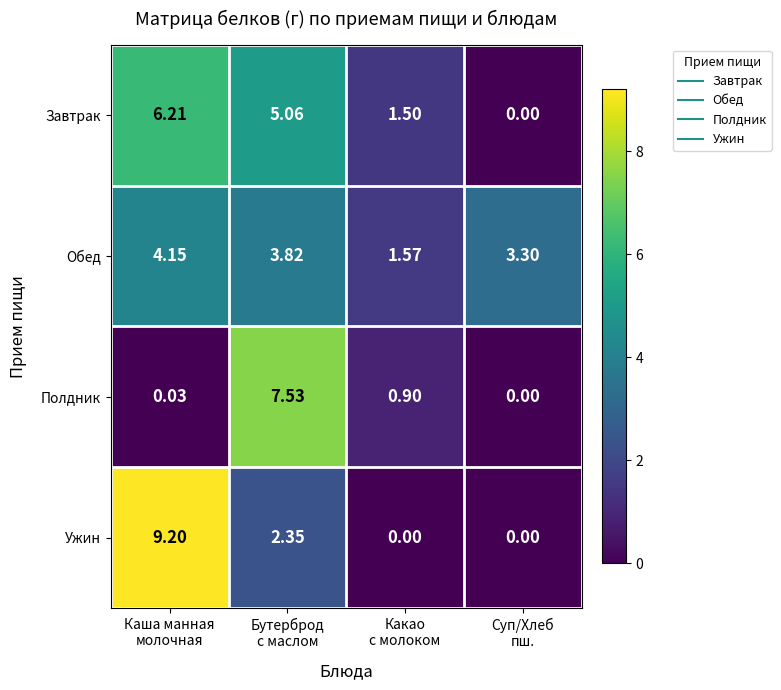

List the series in order of their peak value, highest first.

Ужин, Полдник, Завтрак, Обед